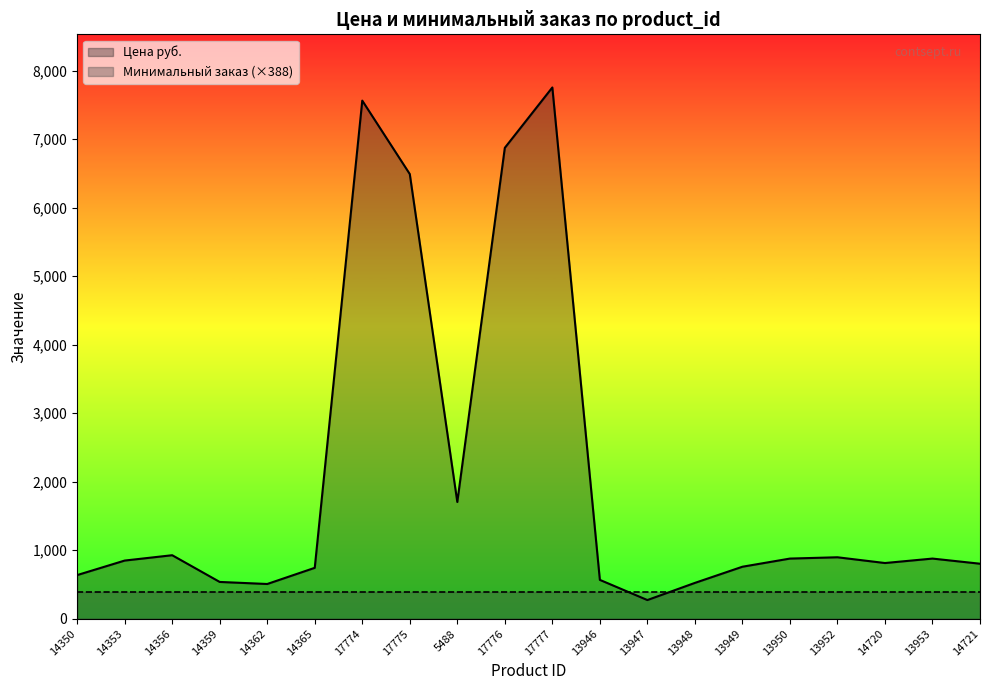

How many categories are shown in the chart?

20